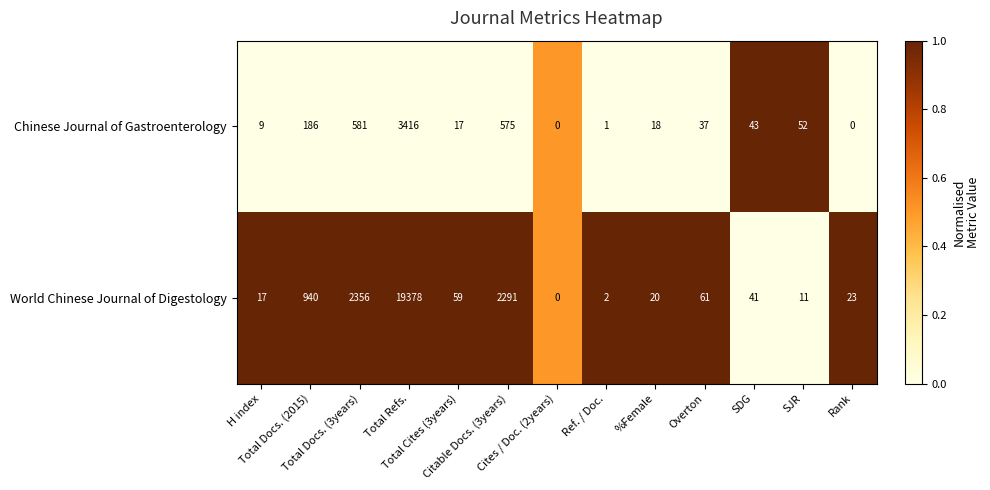

List the series in order of their peak value, highest first.

World Chinese Journal of Digestology, Chinese Journal of Gastroenterology